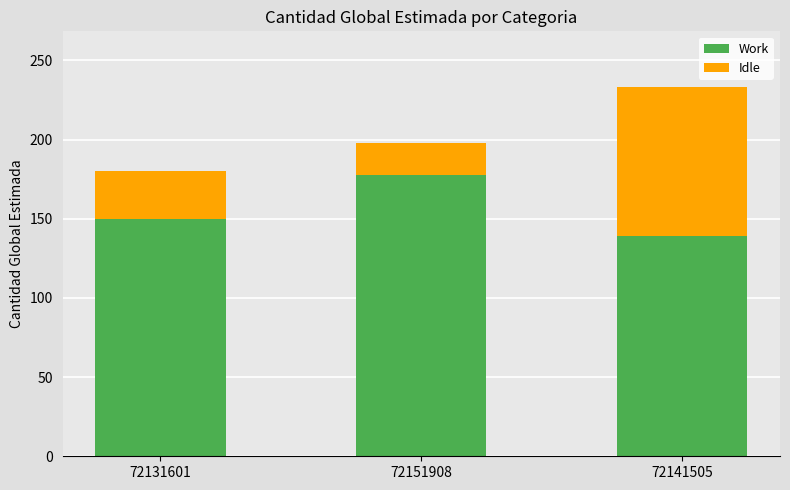

Does the chart contain stacked bars?

Yes